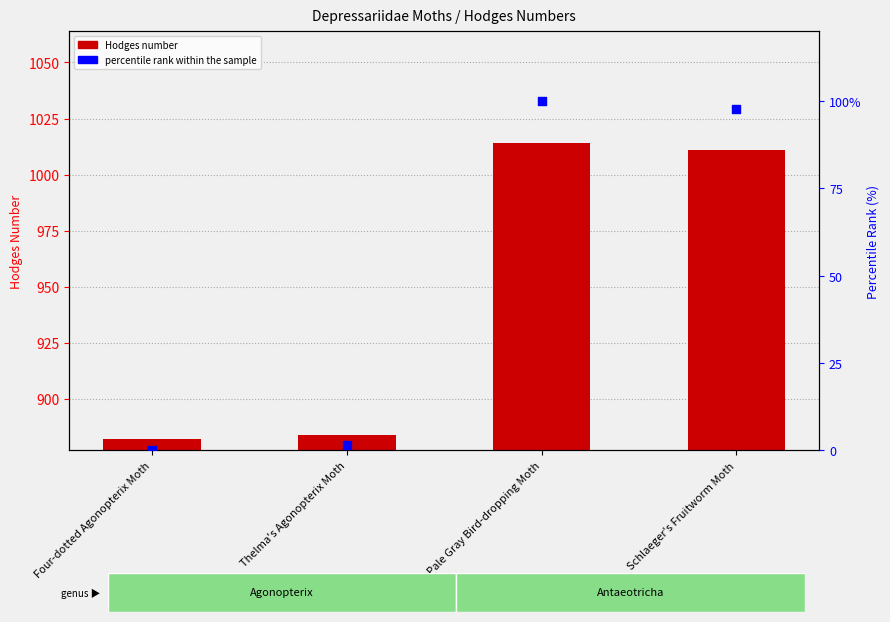

Which series has the largest Y range (max minus min)?

Hodges number